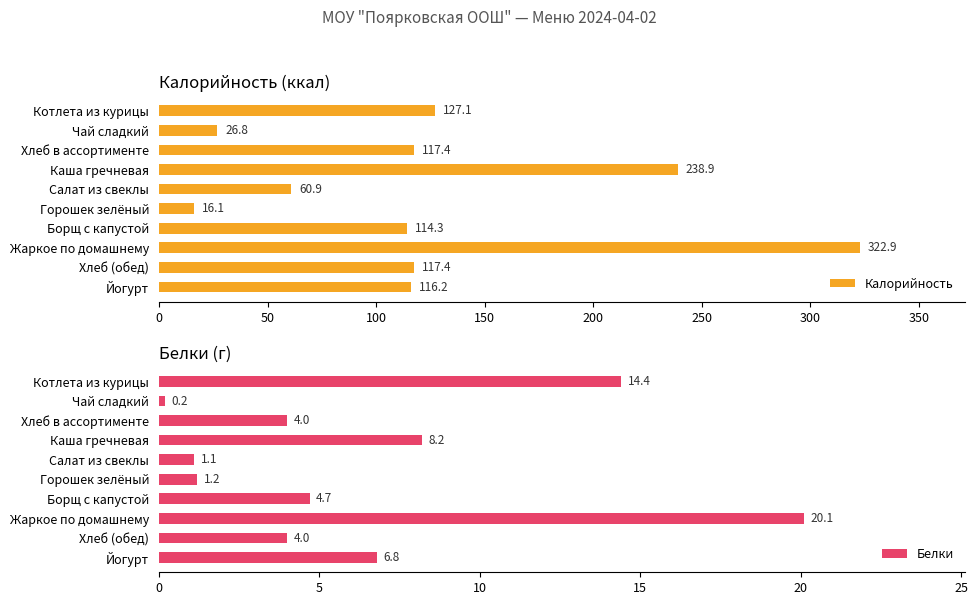

What is the value of the Белки bar at the 4th from the left?

8.2